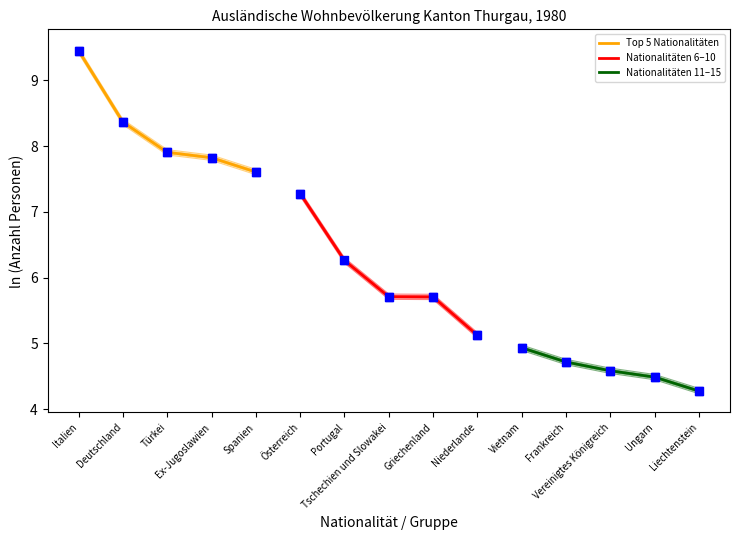

Which series reaches the minimum Y coordinate?

Nationalitäten 11–15